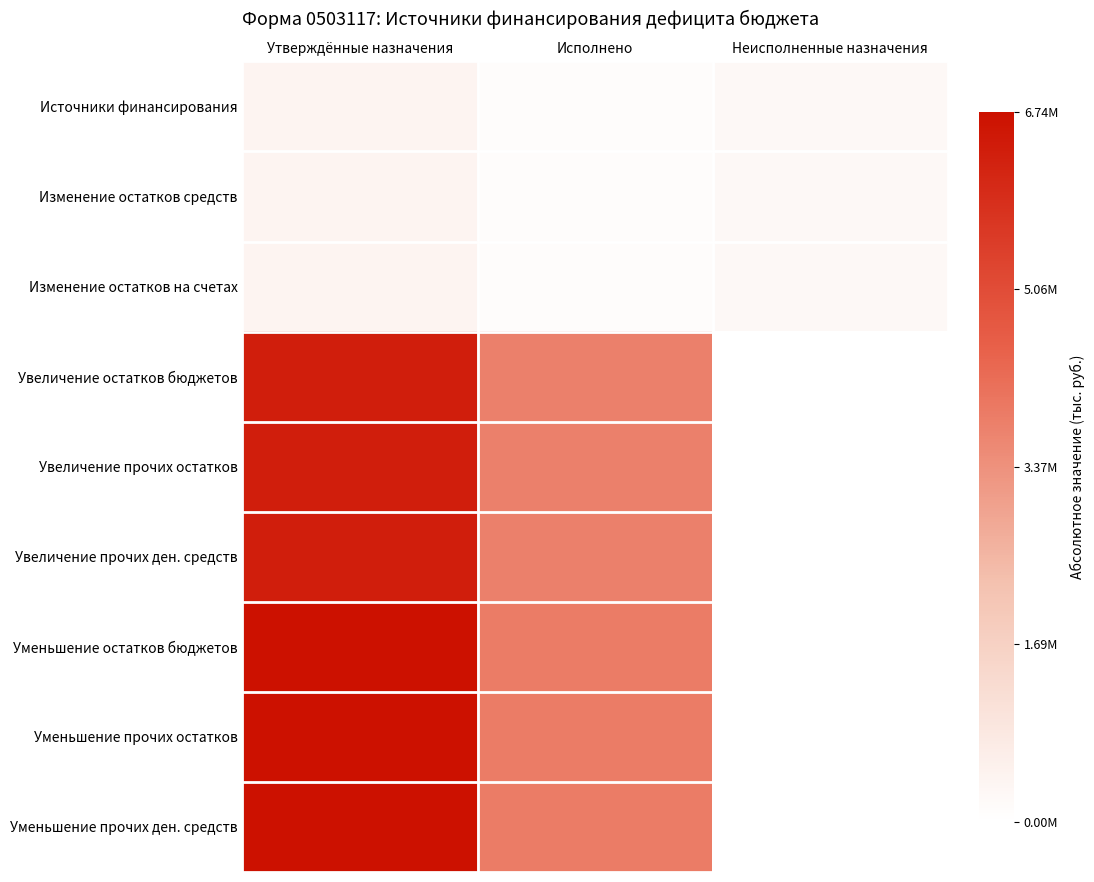

List the series in order of their peak value, lowest first.

Источники финансирования, Изменение остатков средств, Изменение остатков на счетах, Увеличение остатков бюджетов, Увеличение прочих остатков, Увеличение прочих ден. средств, Уменьшение остатков бюджетов, Уменьшение прочих остатков, Уменьшение прочих ден. средств